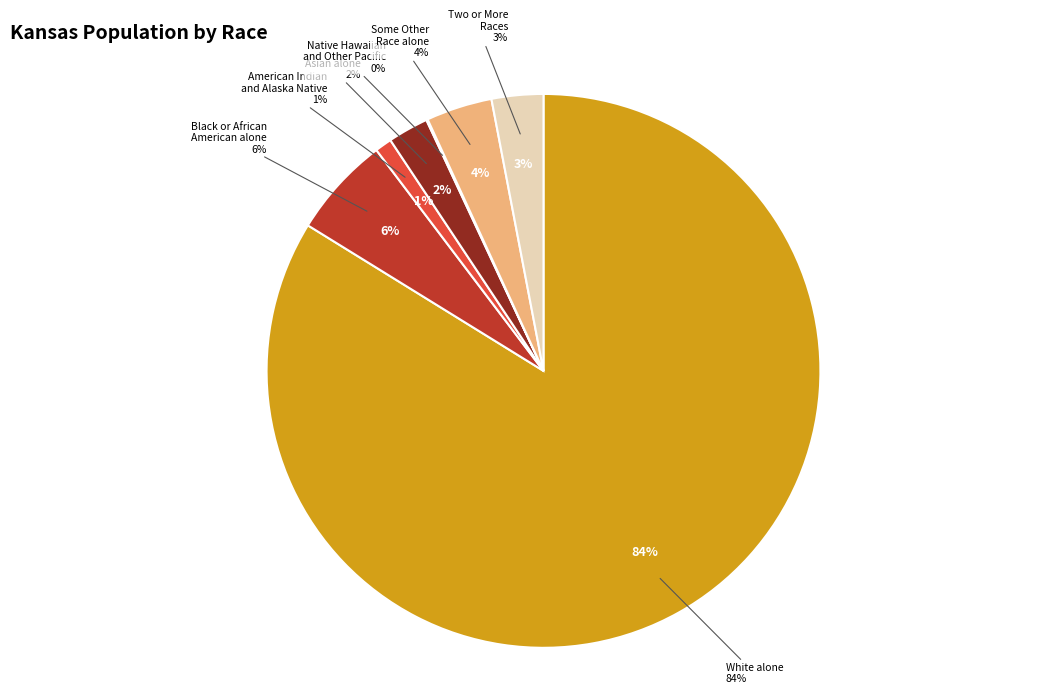

What is the largest slice in the pie chart?

White alone